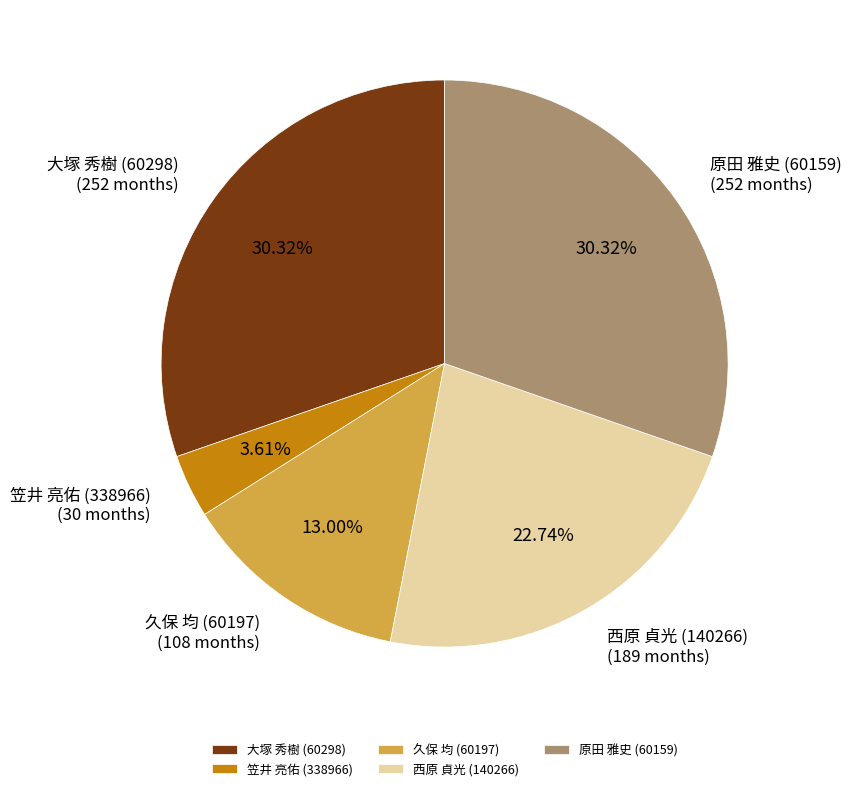

Which has a higher value, 久保 均 (60197) or 西原 貞光 (140266)?

西原 貞光 (140266)